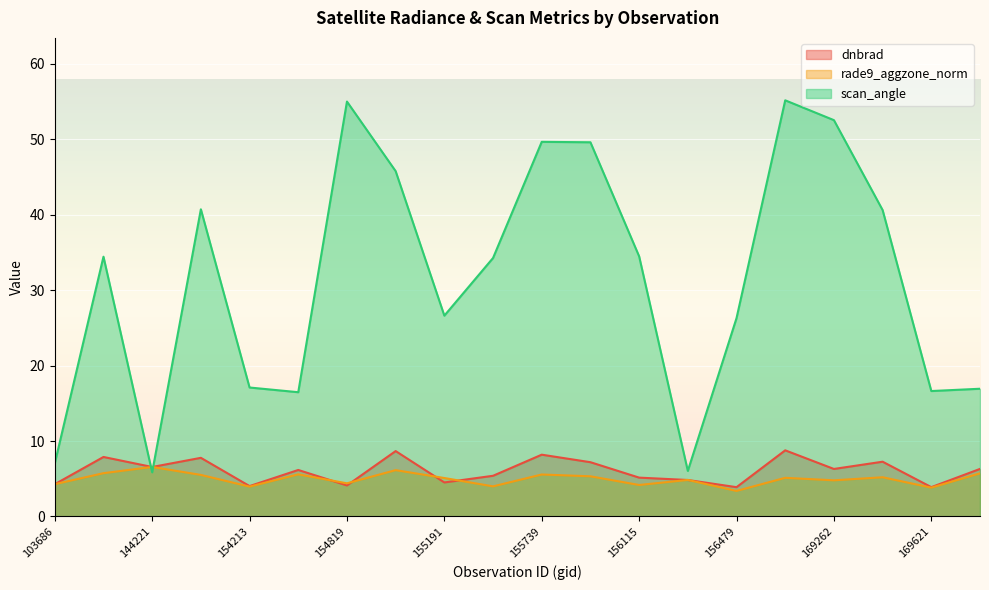

Which series has the largest range (max minus min)?

scan_angle